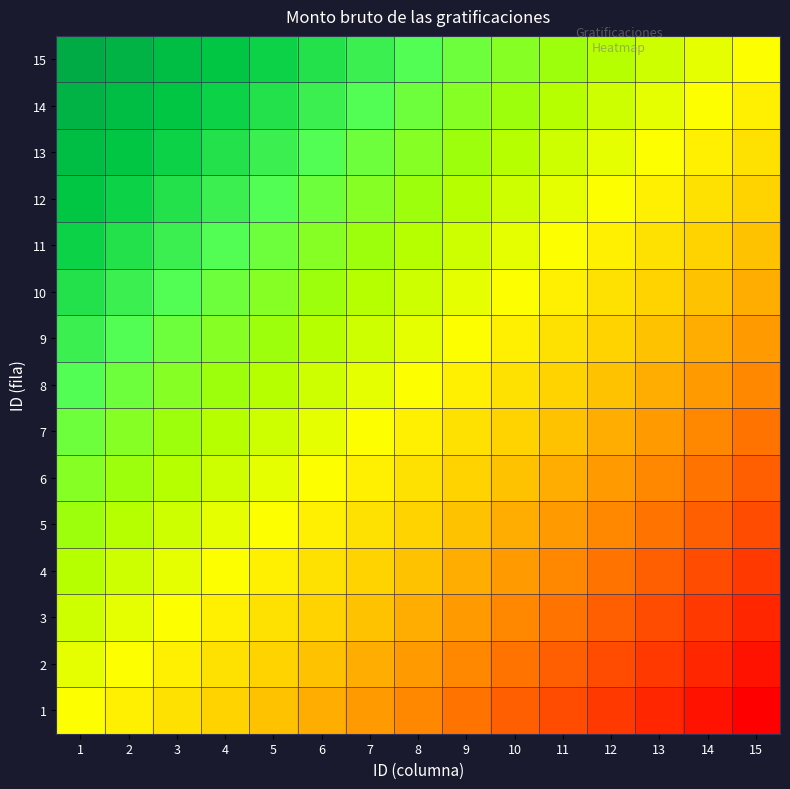

What is the greatest value displayed?

1.0